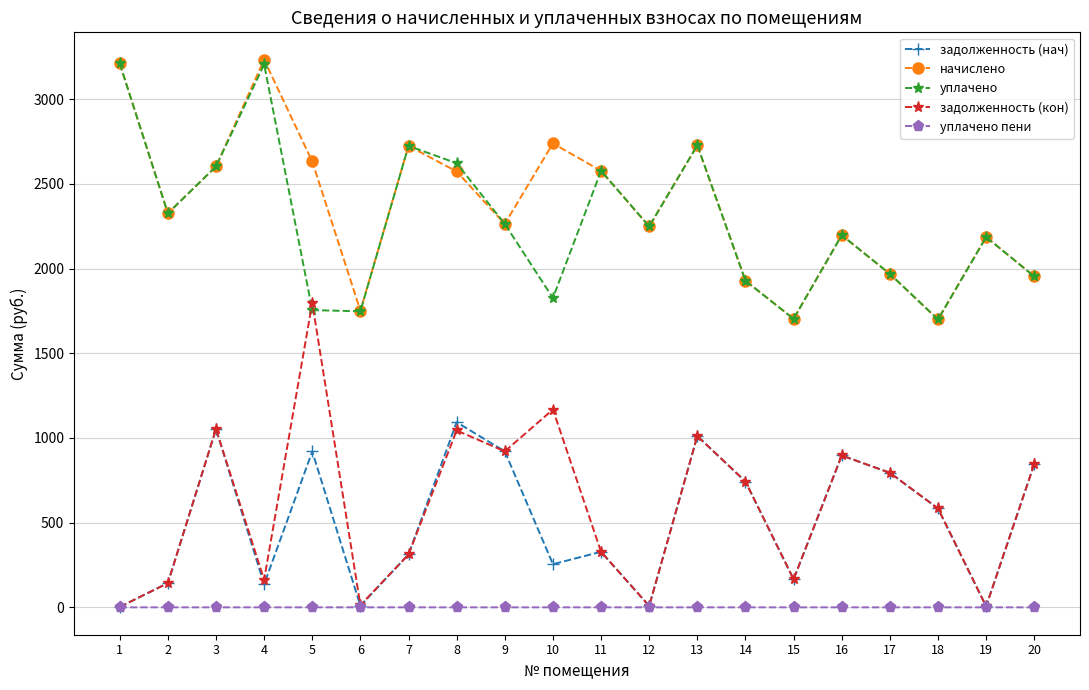

Which series has the widest spread of values?

задолженность (кон)